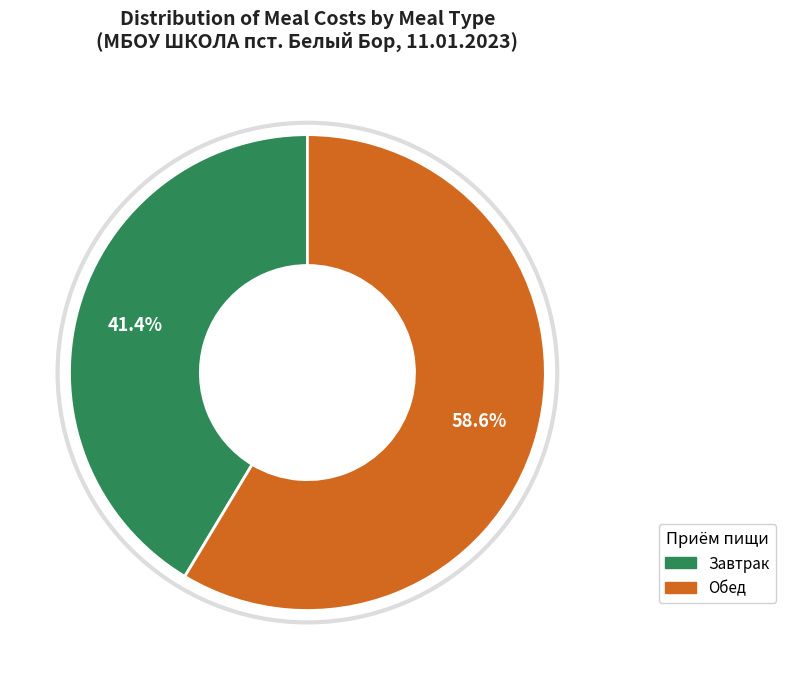

Does Обед account for over 50% of the chart?

Yes